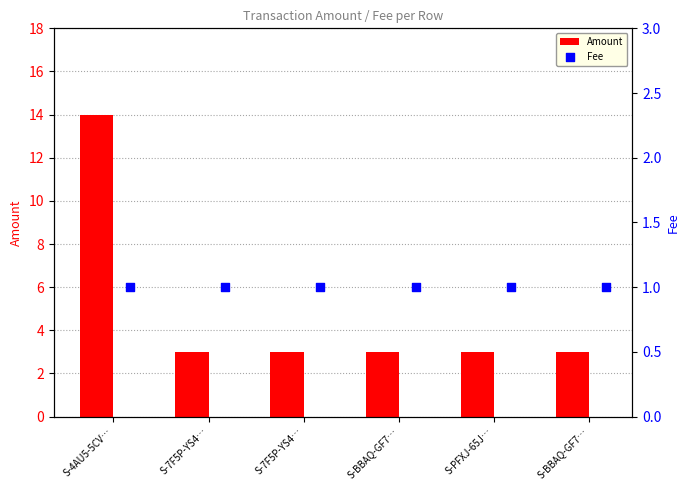

Which series contains the highest Y value?

Amount